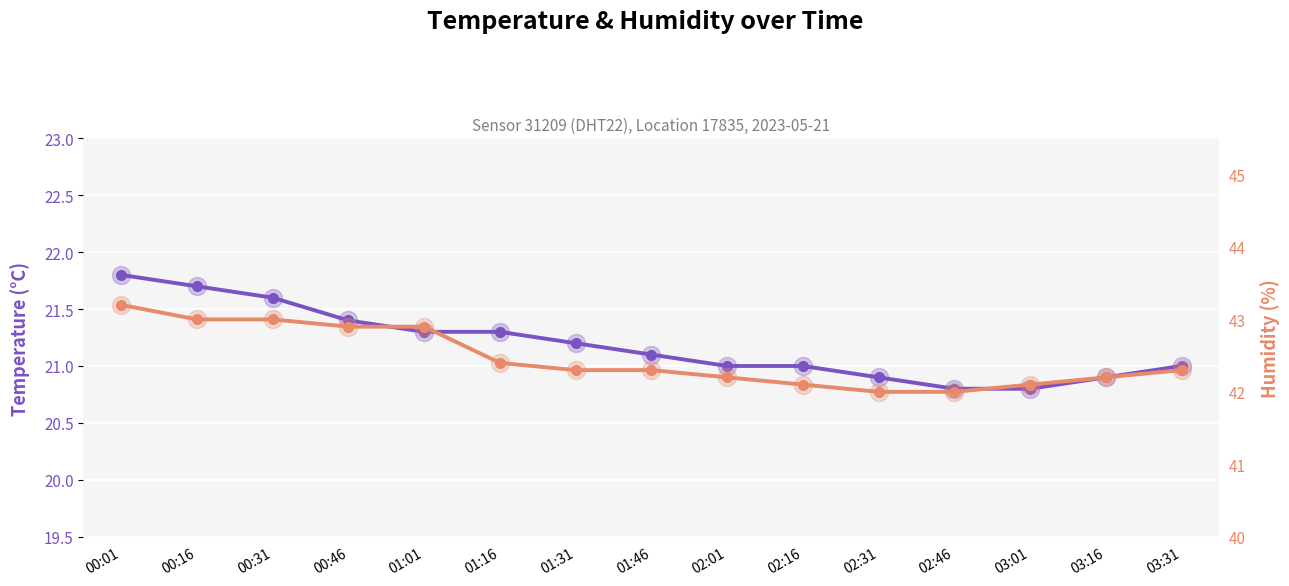

How many lines are shown in the chart?

2